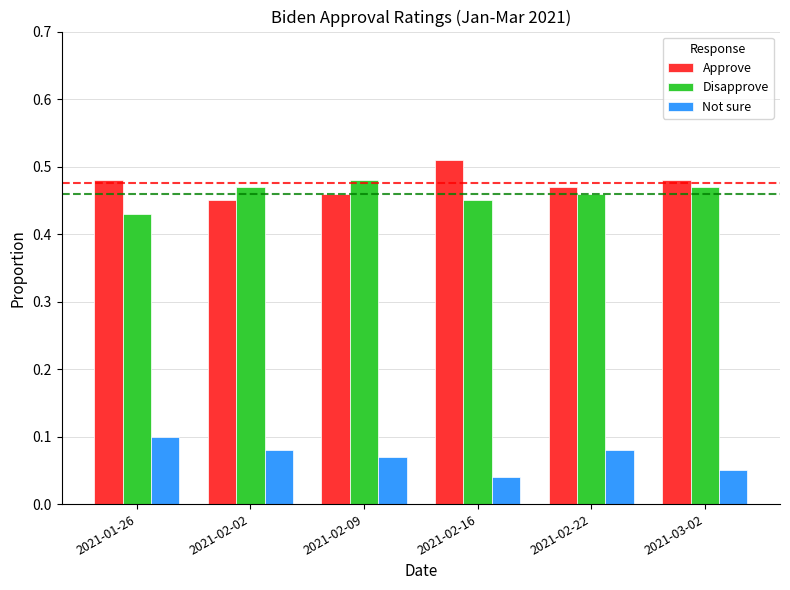

Which category has the lowest value across all series?

2021-02-16